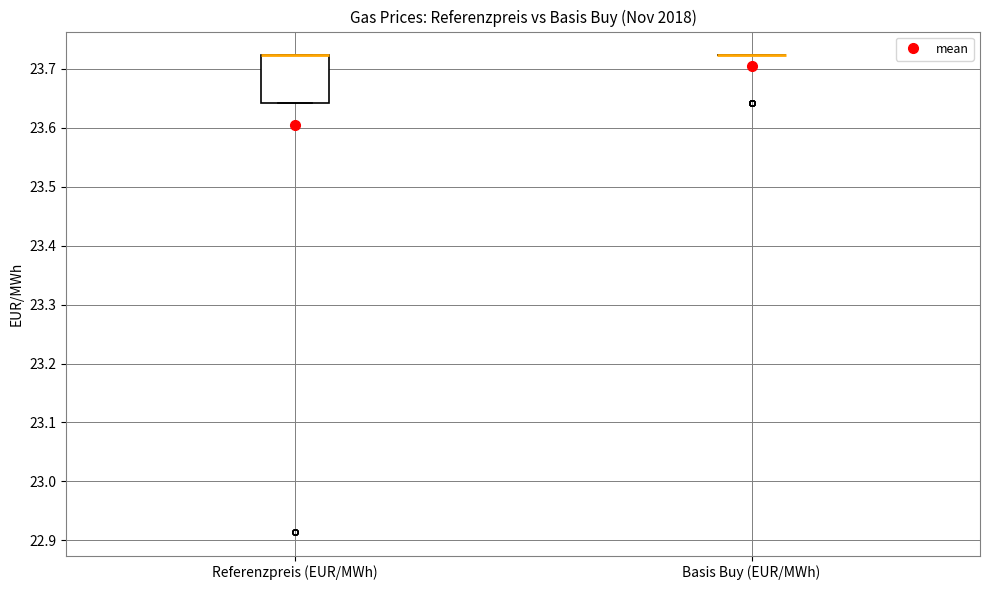

Reading left to right, transcribe this box plot: for each box, give where its median line is, the range the box spans, and where its two whiskers end, as read against the y-axis. The values are not printed on the chart, so give them approximately, as read against the axis.

Referenzpreis (EUR/MWh): median 23.72 (drawn on the box's upper edge), box 23.64 to 23.72, whiskers 23.64 to 23.72
Basis Buy (EUR/MWh): box collapsed to a line at 23.72, whiskers 23.72 to 23.72